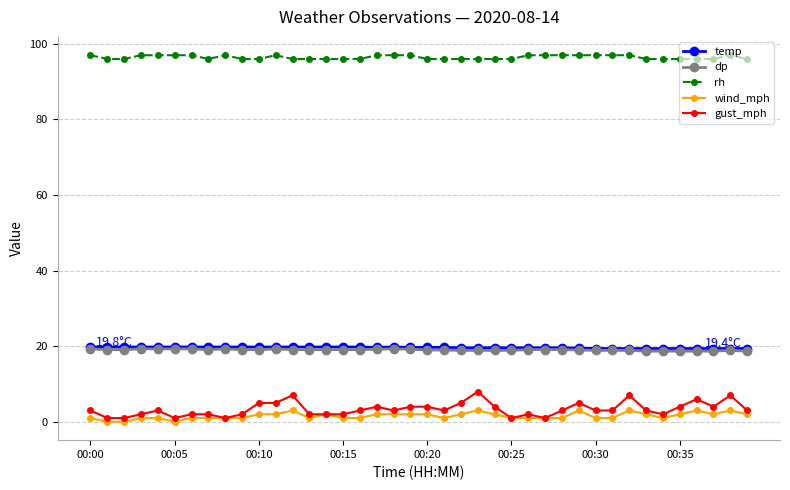

Which series has the widest spread of values?

gust_mph